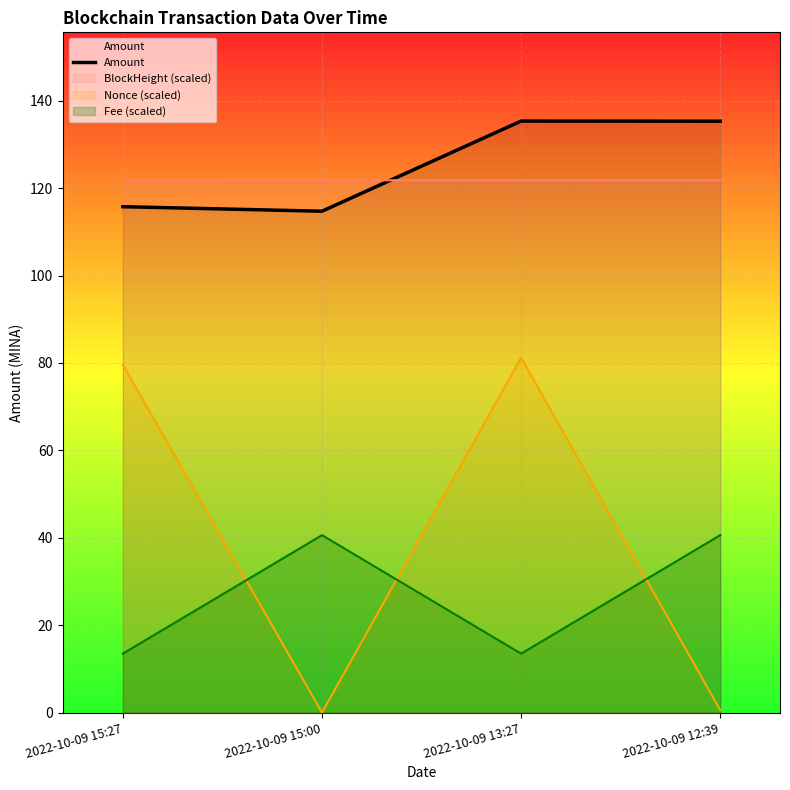

How many data points are above 135?

2